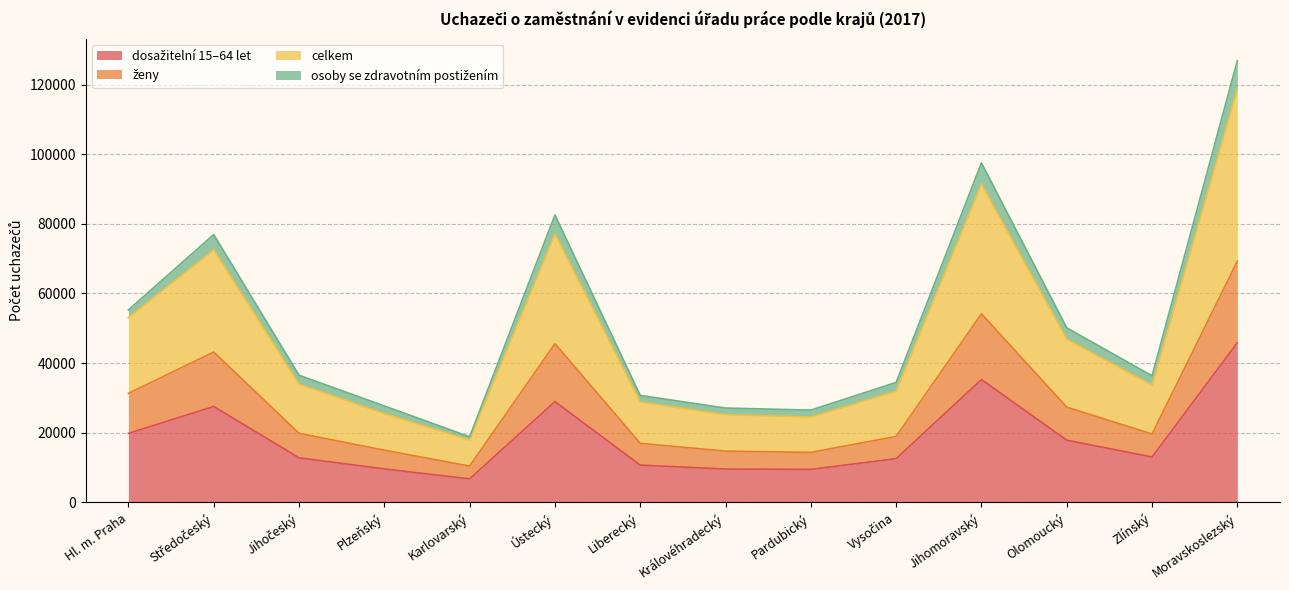

True or false: celkem and dosažitelní 15–64 let cross at least once.

False